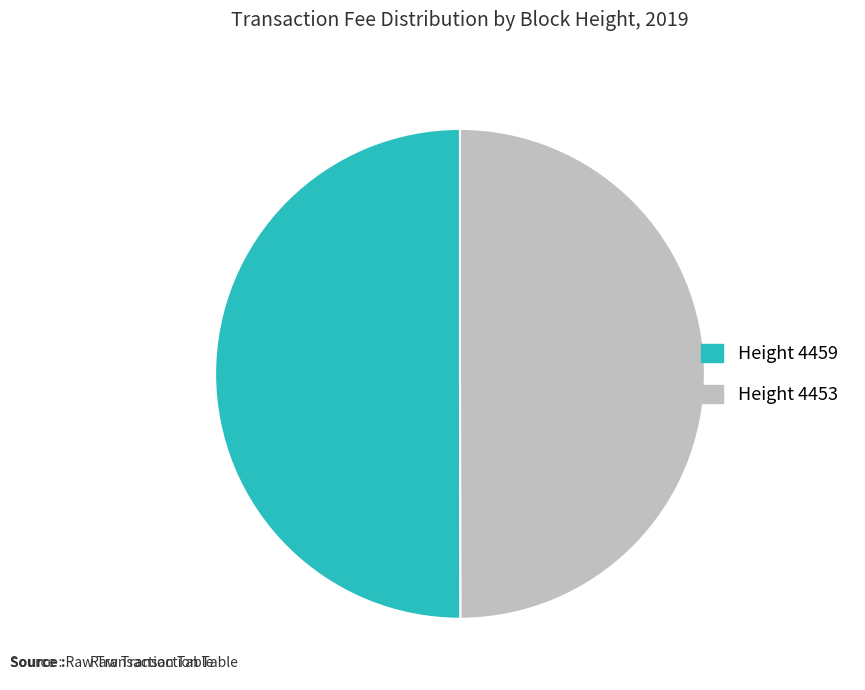

Rank the categories by value from lowest to highest.

4453, 4459